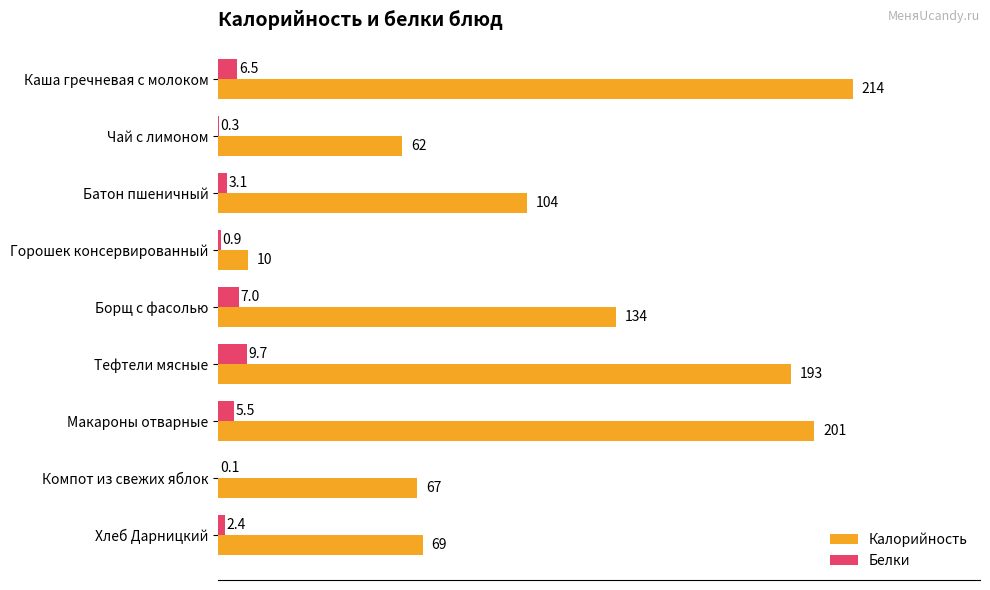

What is the approximate value of Белки at Каша гречневая с молоком?

6.5